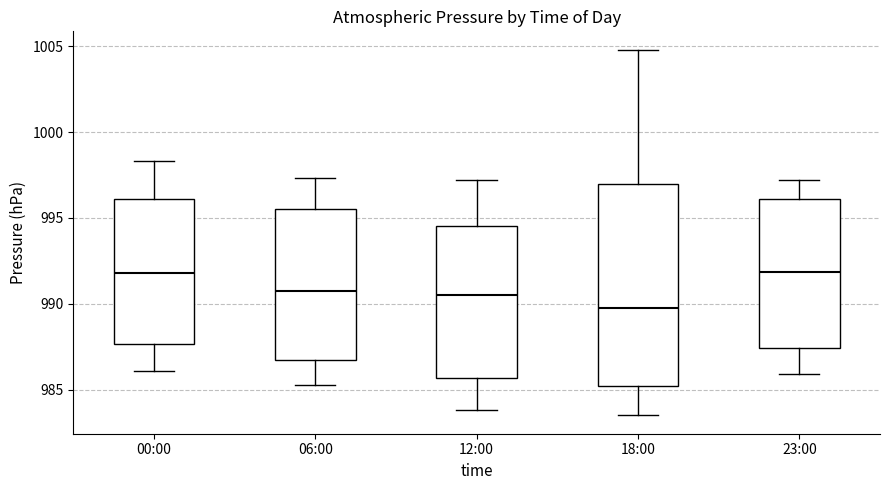

Where is the upper edge of the box for 23:00 on the y-axis? The values are not printed on the chart, so give them approximately, as read against the axis.

996.0